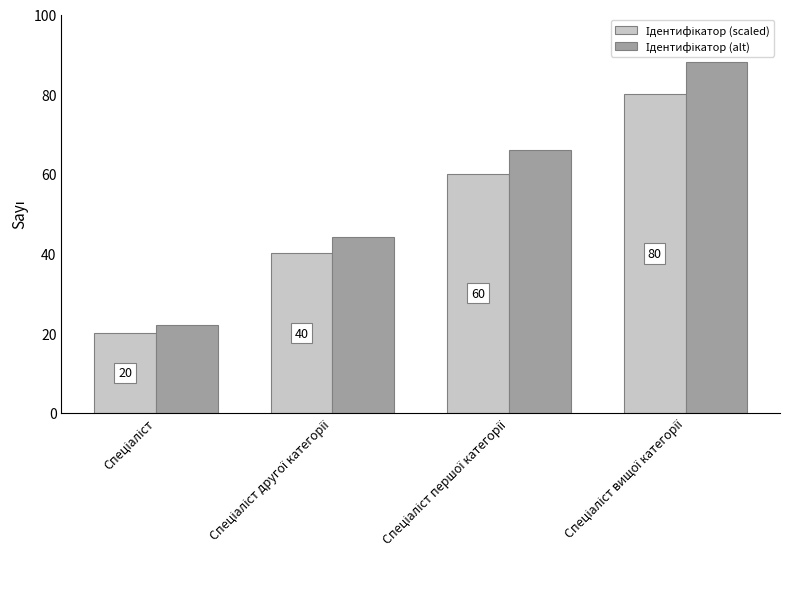

Count the number of data series in this chart.

2